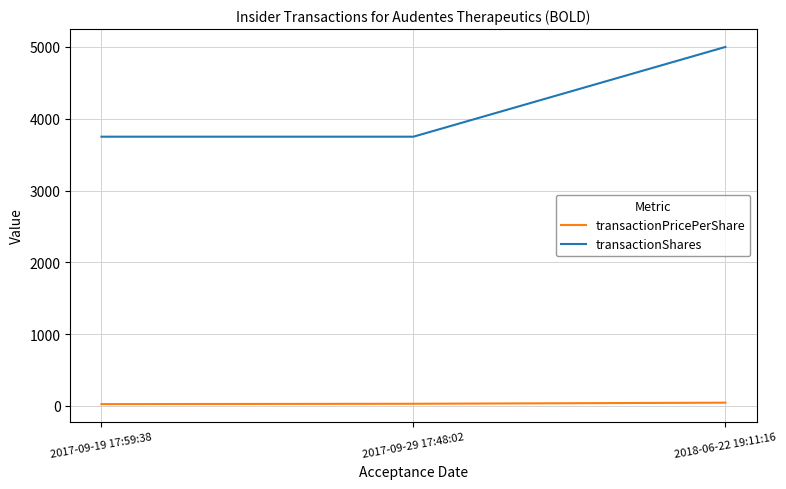

Is the value of transactionPricePerShare at 2017-09-19 17:59:38 greater than the value of transactionShares at 2017-09-29 17:48:02?

No